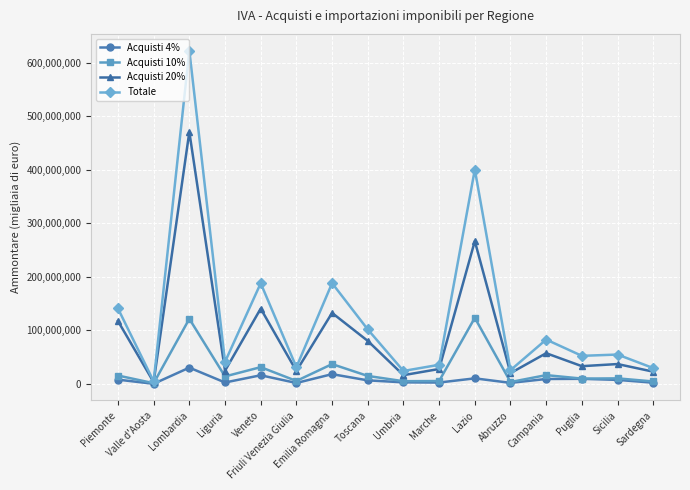

Which series has the largest range (max minus min)?

Totale